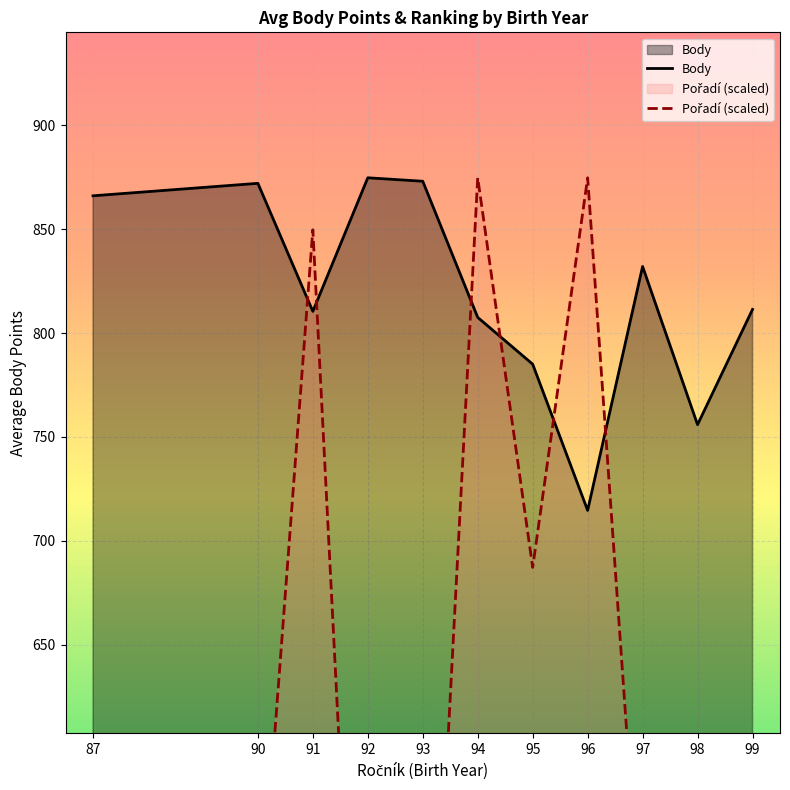

How many interior local peaks does the Body series have?

3